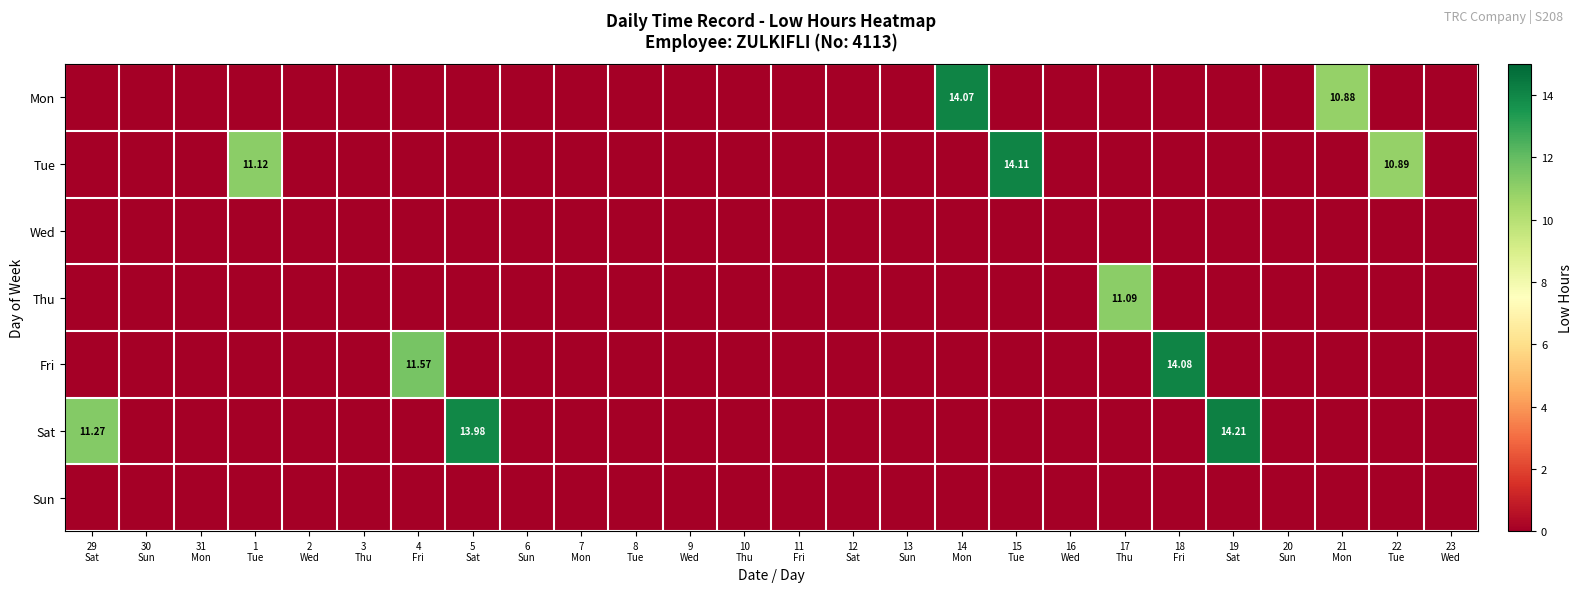

What is the total value across all series at 19
Sat?

14.2